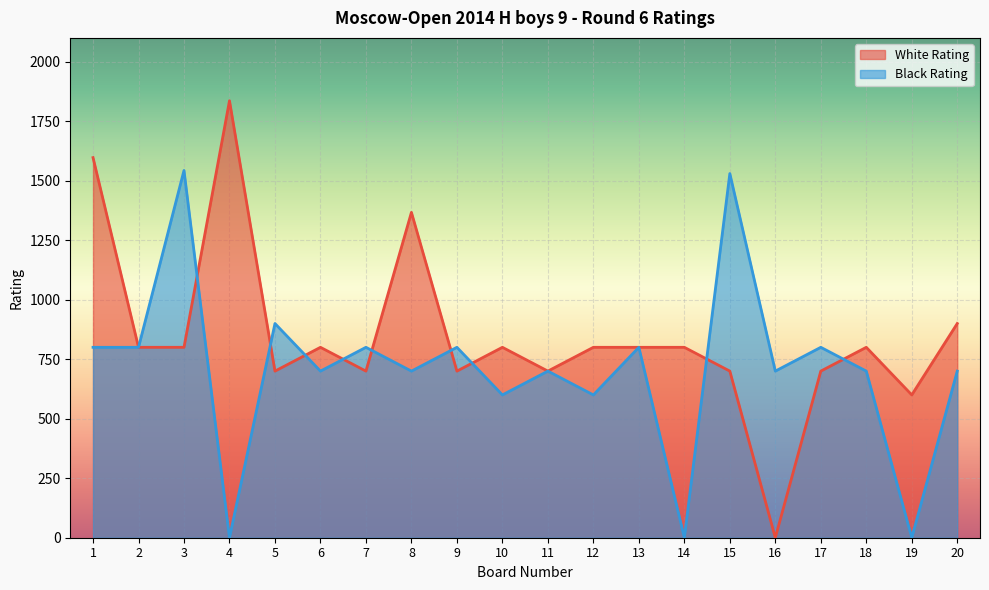

What is the greatest value displayed?

1836